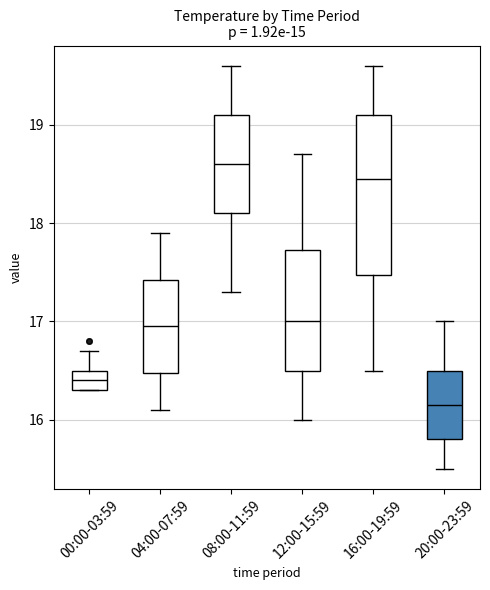

Where does the lower whisker of the box for 08:00-11:59 end on the y-axis? The values are not printed on the chart, so give them approximately, as read against the axis.

17.3